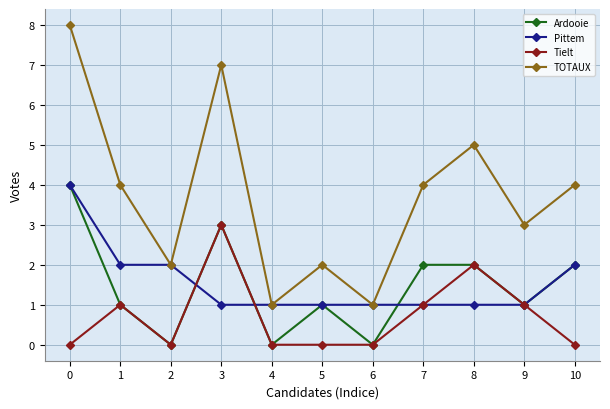

At which category does Ardooie reach its first local peak?

3